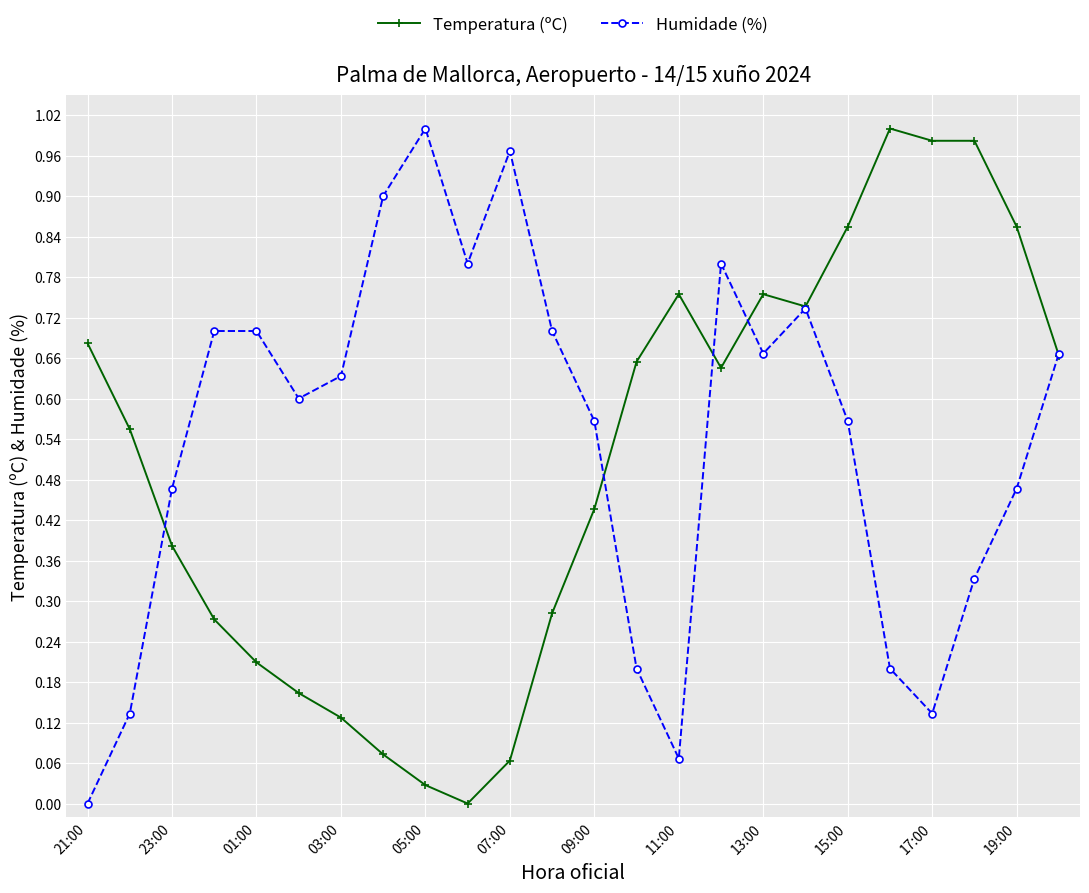

True or false: Humidade (%) has more than 2 interior local peaks.

True